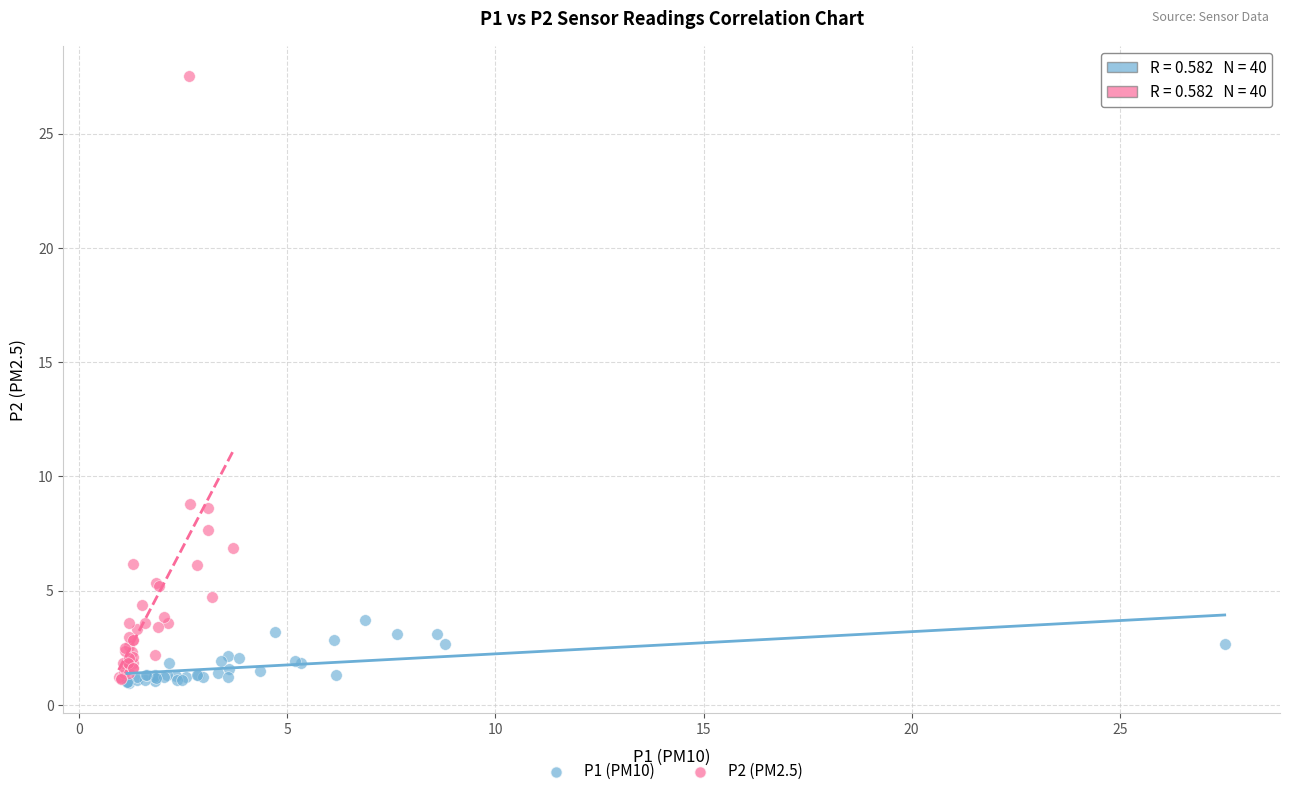

Which series has the widest spread of Y values?

P2 (PM2.5)